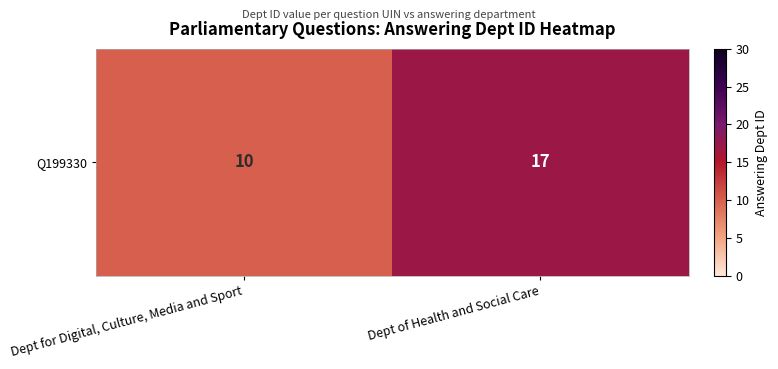

True or false: the data shows 10 at Dept for Digital, Culture, Media and Sport.

True